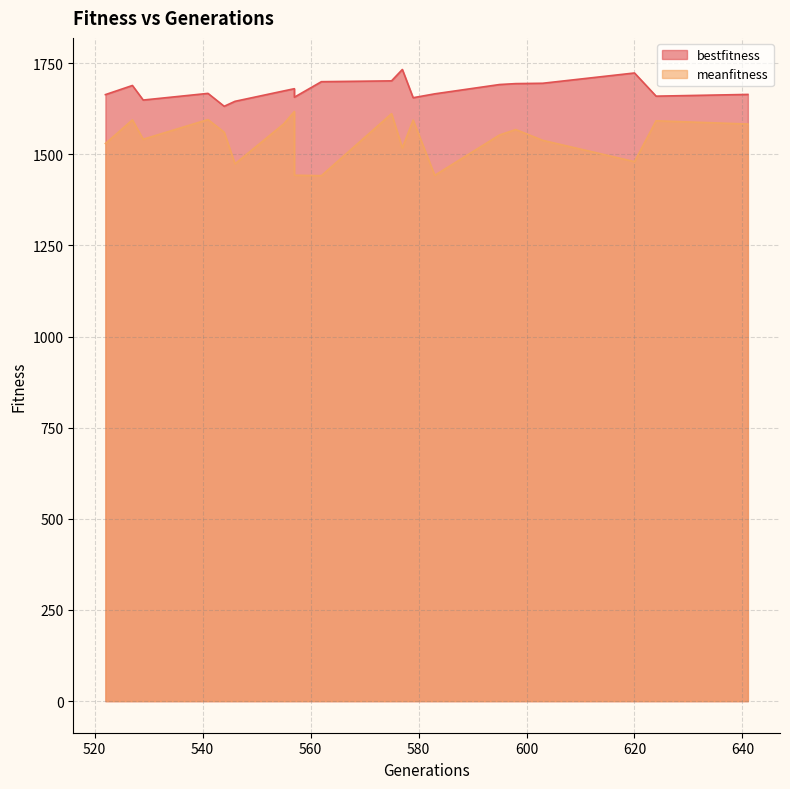

True or false: bestfitness and meanfitness cross at least once.

False